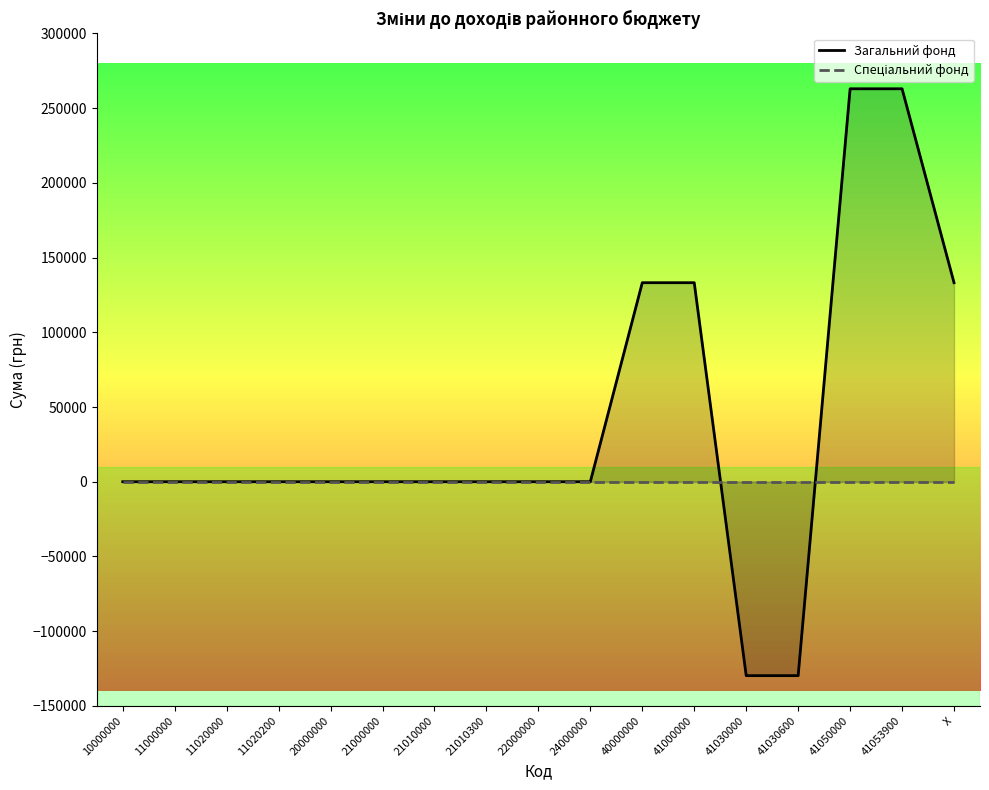

Count the number of categories in the chart.

17